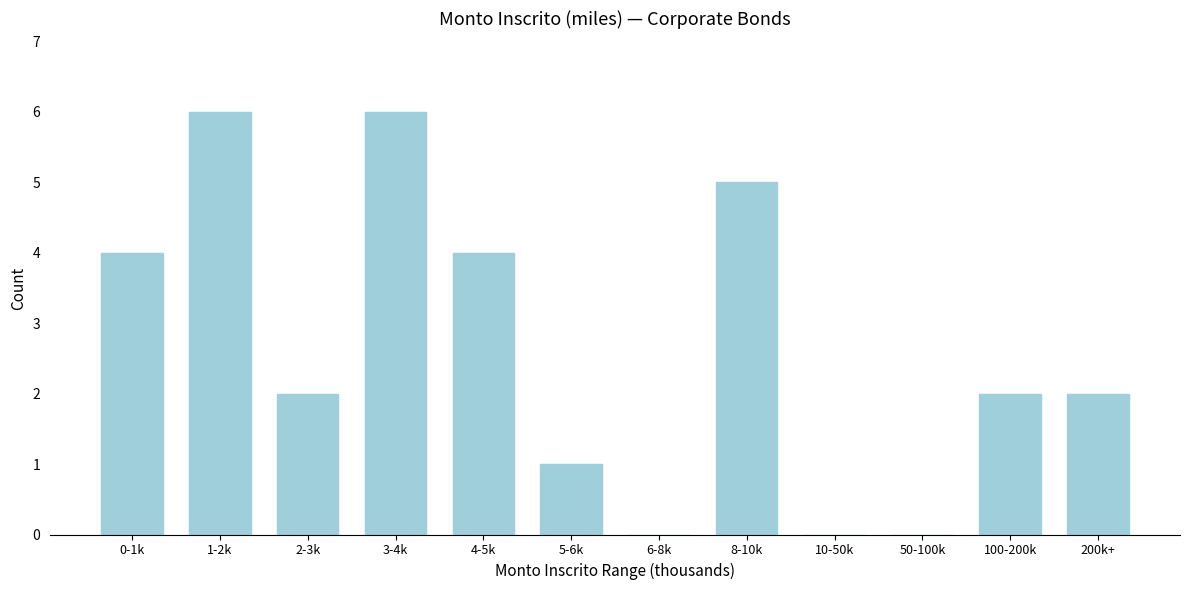

Reading left to right, extract all data points from this chart.

0-1k=4	1-2k=6	2-3k=2	3-4k=6	4-5k=4	5-6k=1	6-8k=0	8-10k=5	10-50k=0	50-100k=0	100-200k=2	200k+=2